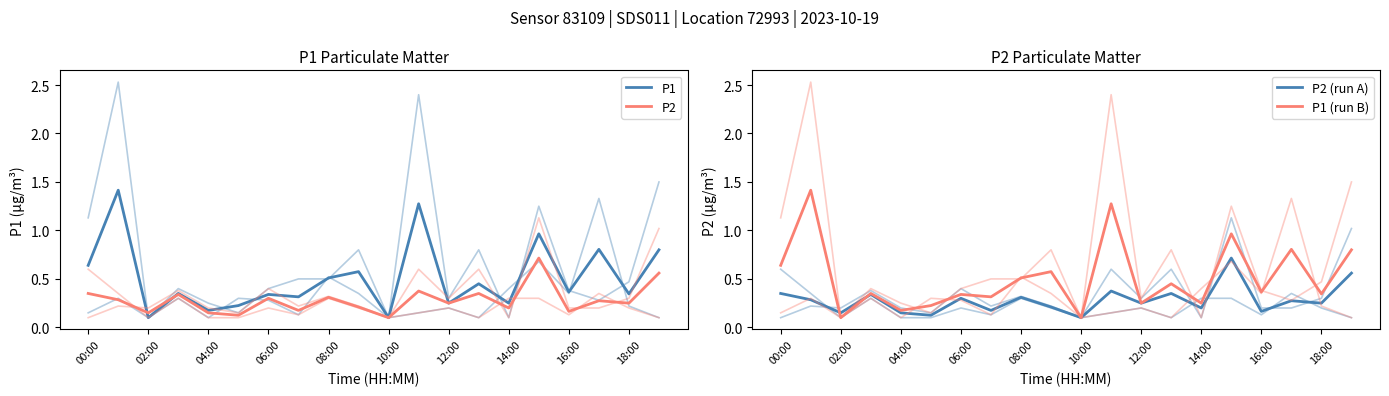

Between 18 and 13, which is larger?

13